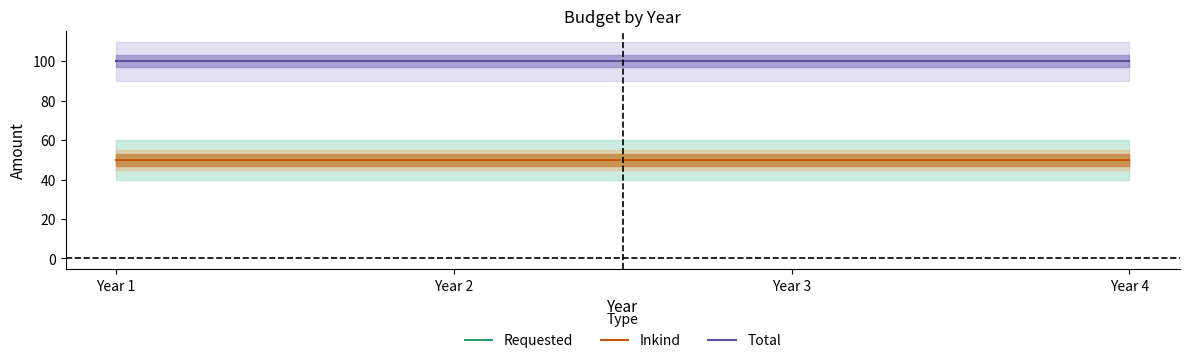

What is the minimum value for Requested?

50